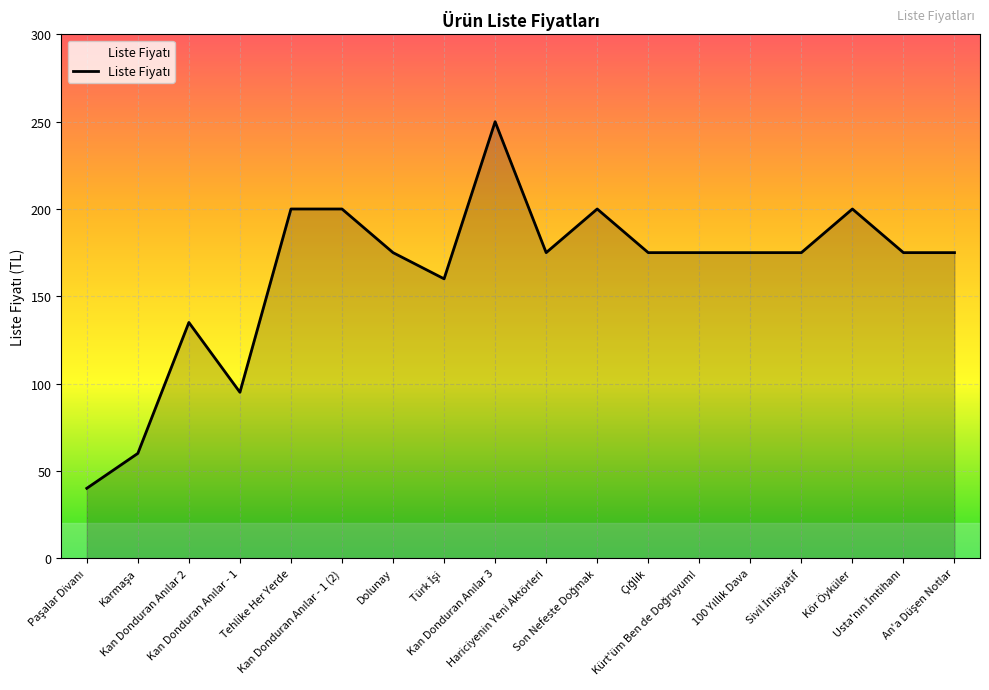

What is the minimum value shown in the chart?

40